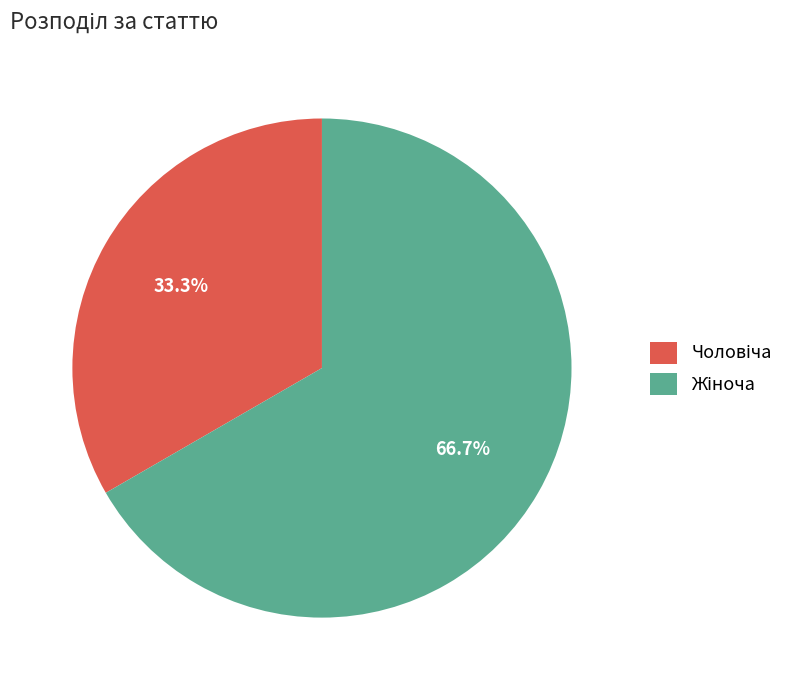

Does any single category account for the majority?

Yes